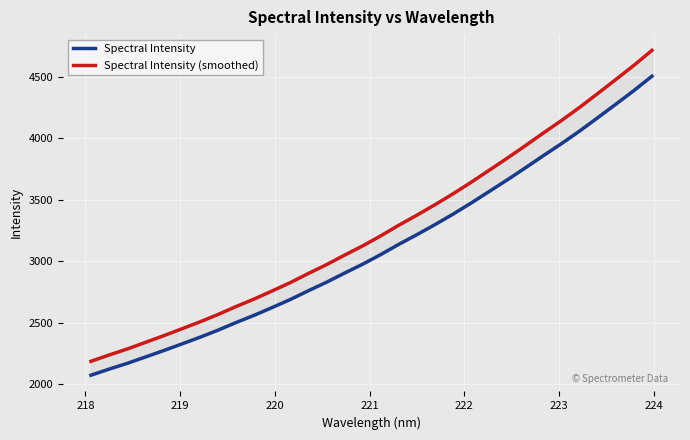

Rank the series by their maximum value, from highest to lowest.

Spectral Intensity (smoothed), Spectral Intensity